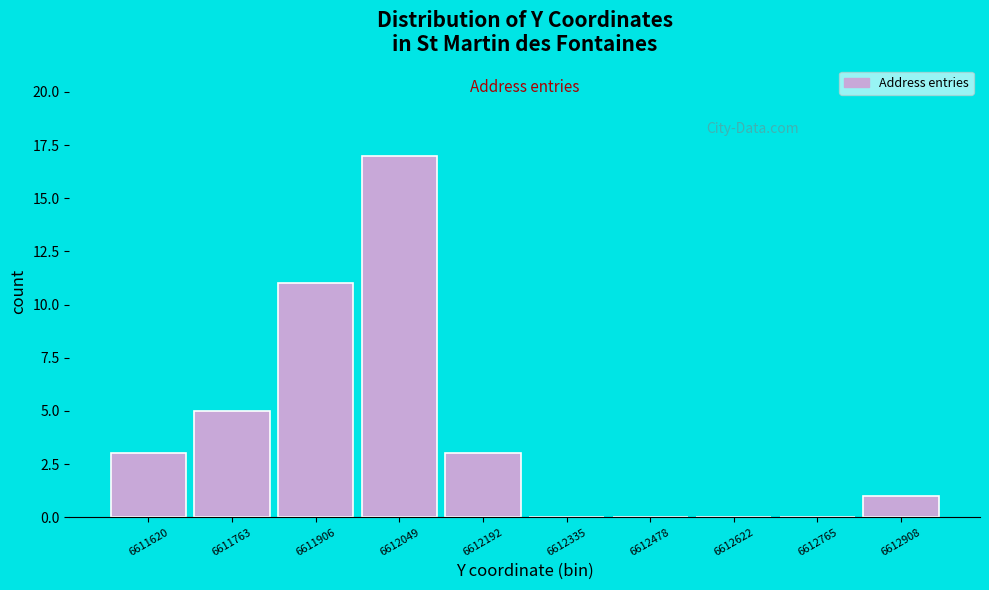

Reading left to right, transcribe all the data shown in this chart.

6611620=3	6611763=5	6611906=11	6612049=17	6612192=3	6612335=0	6612478=0	6612622=0	6612765=0	6612908=1